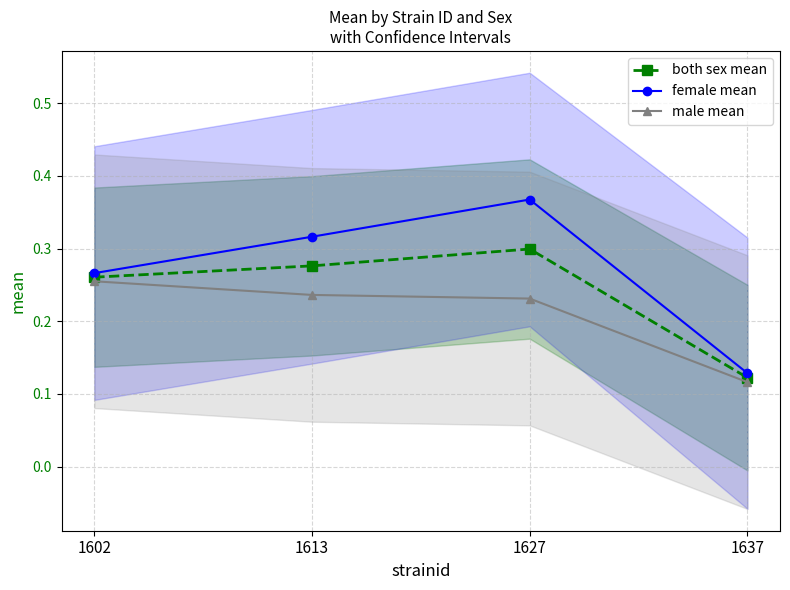

Reading right to left, transcribe all the data shown in this chart.

both sex mean: 0.1	0.3	0.3	0.3
female mean: 0.1	0.4	0.3	0.3
male mean: 0.1	0.2	0.2	0.3